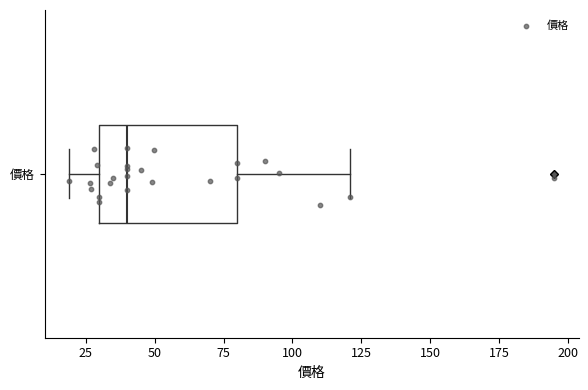

Read this box plot against the x-axis: the position of the median line, the range covered by the box, and the ends of both whiskers. The values are not printed on the chart, so give them approximately, as read against the axis.

median 40, box 30 to 80, whiskers 20 to 120